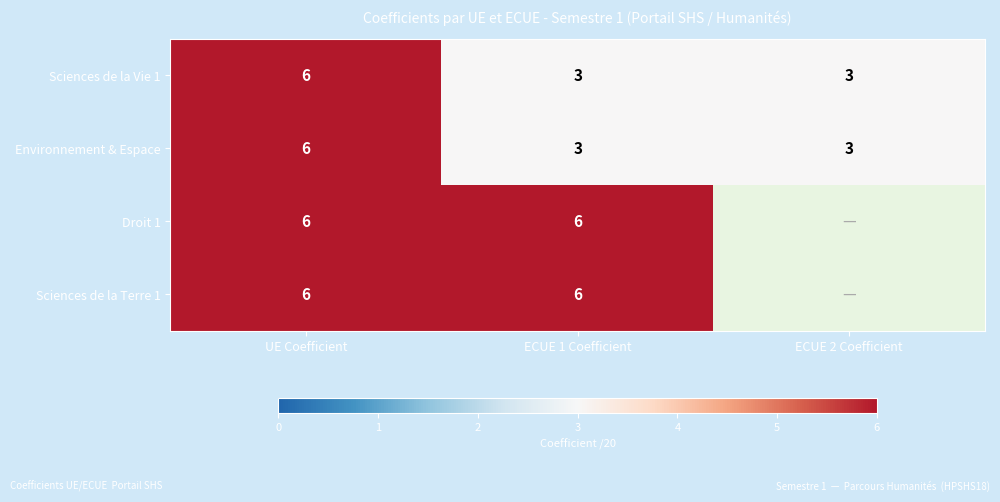

What is the average value of the Sciences de la Vie 1 series?

4